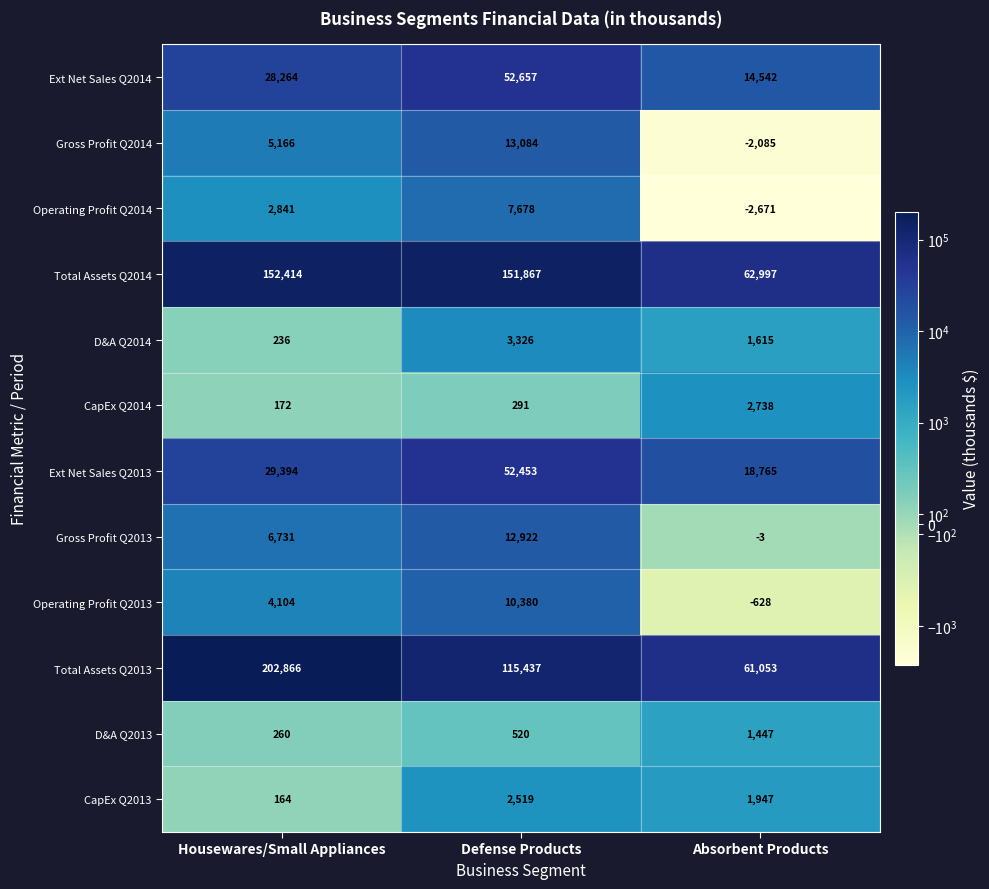

Which series has the largest total across all categories?

Total Assets Q2013